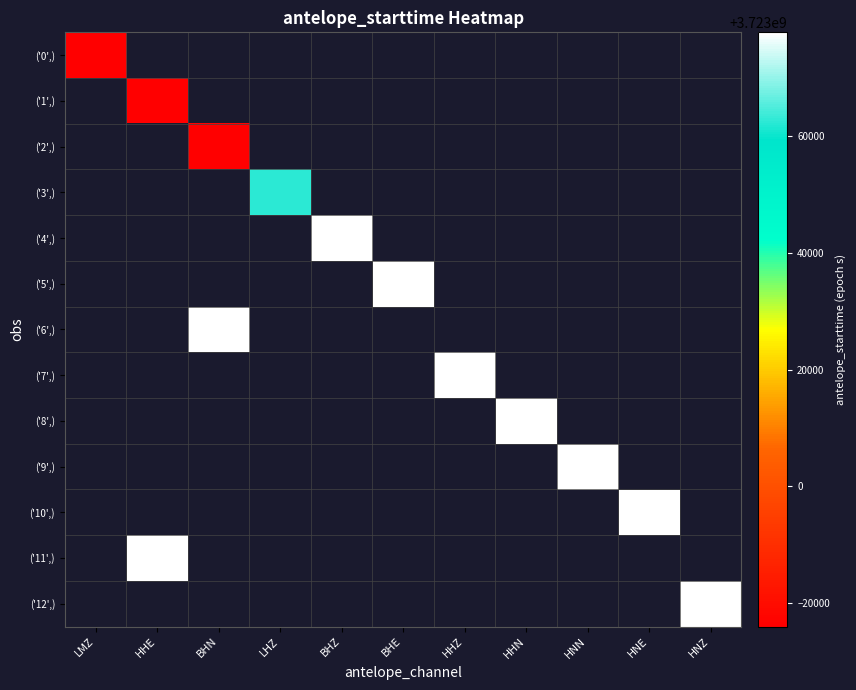

Is the value of ('10',) at LMZ greater than the value of ('11',) at HHN?

No